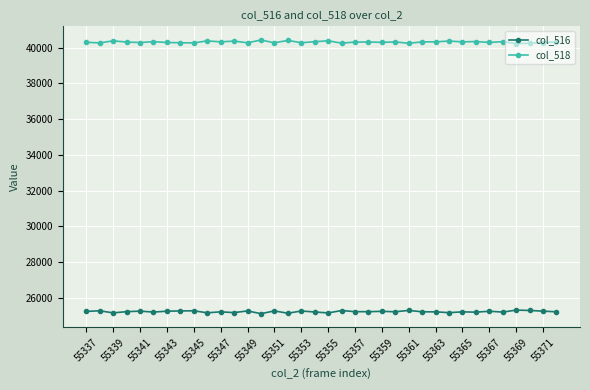

At how many categories does at least one series exceed 38883?

36